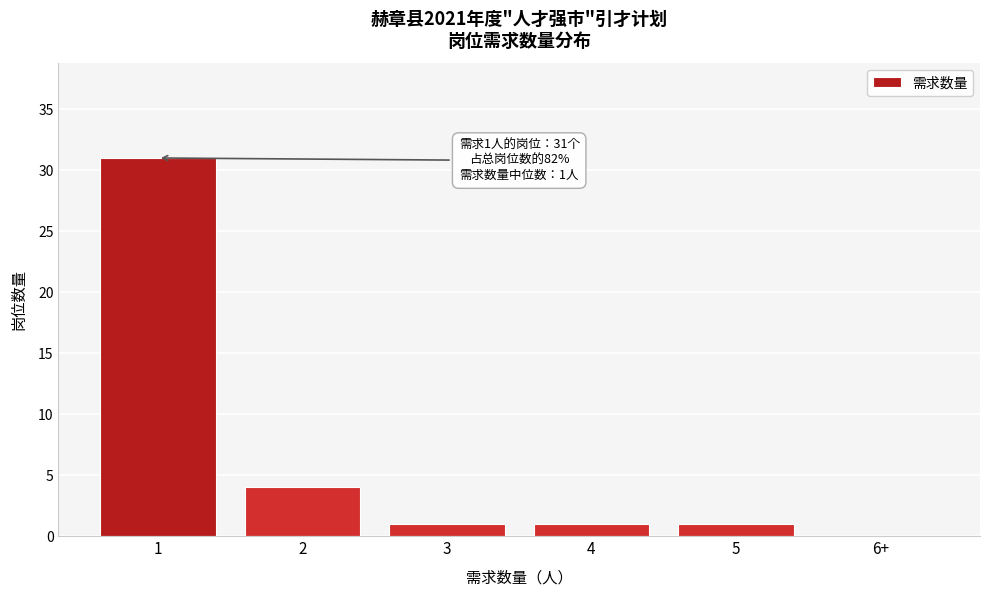

Reading left to right, what are all the values shown in this chart?

1=31	2=4	3=1	4=1	5=1	6+=0